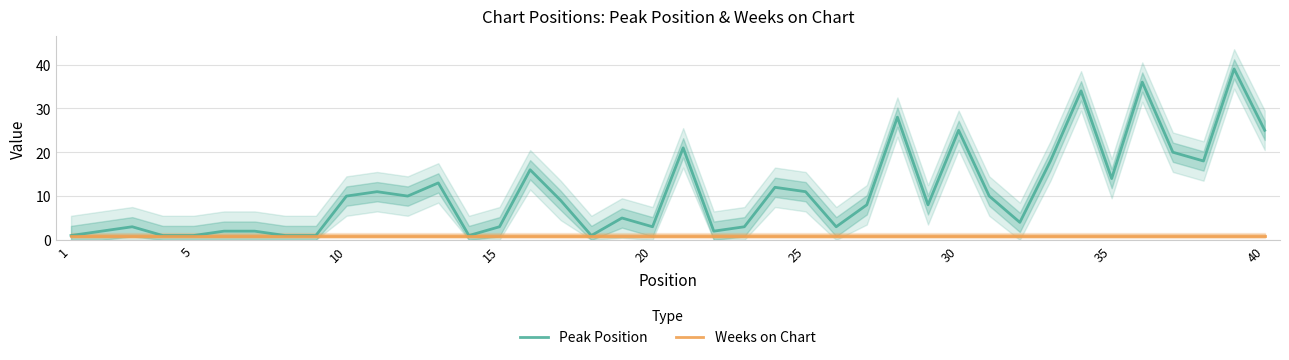

What is the highest value of the Peak Position series?

39